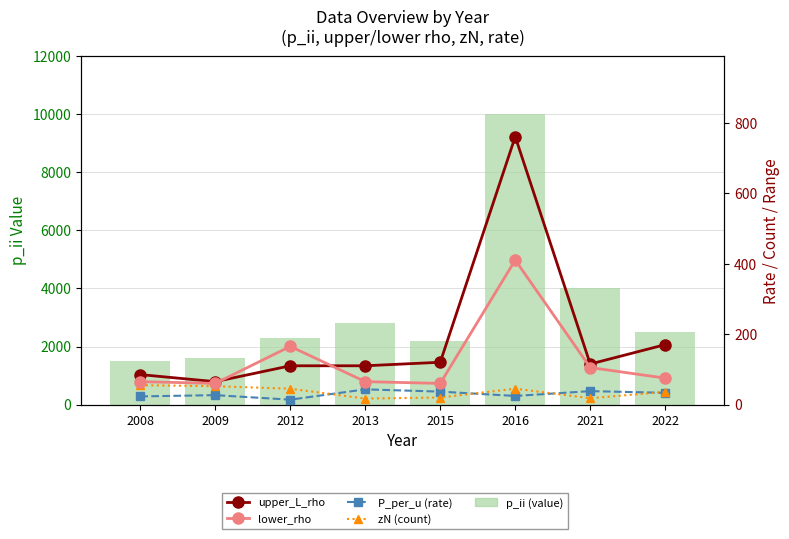

What is the smallest value displayed?

13.9